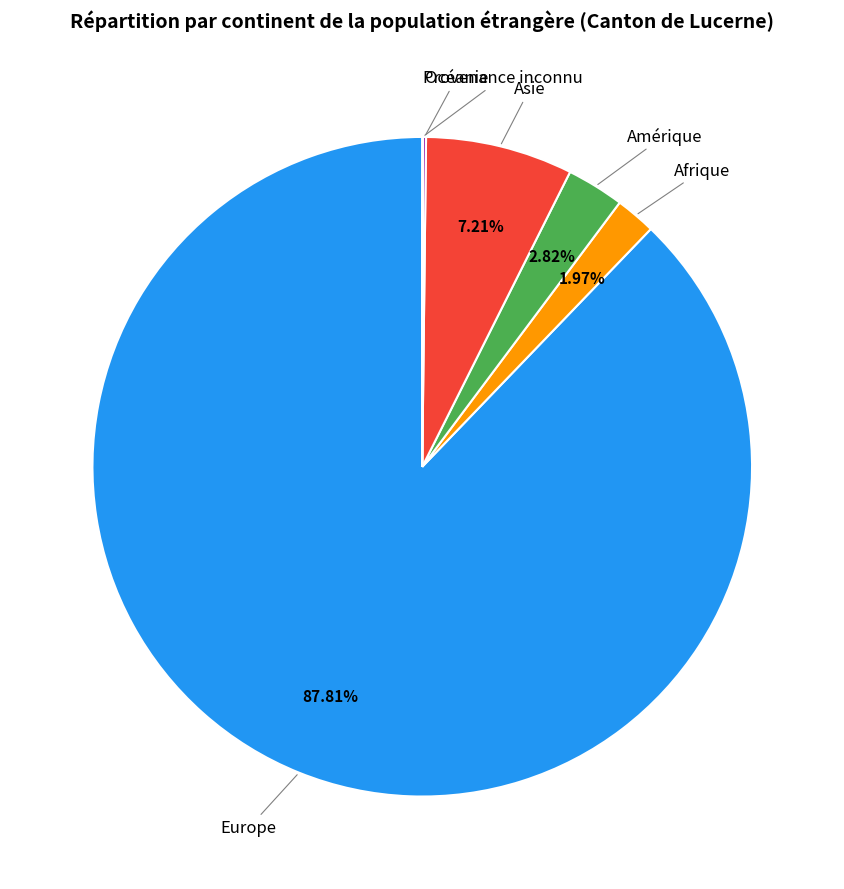

Is there a majority slice in this chart?

Yes